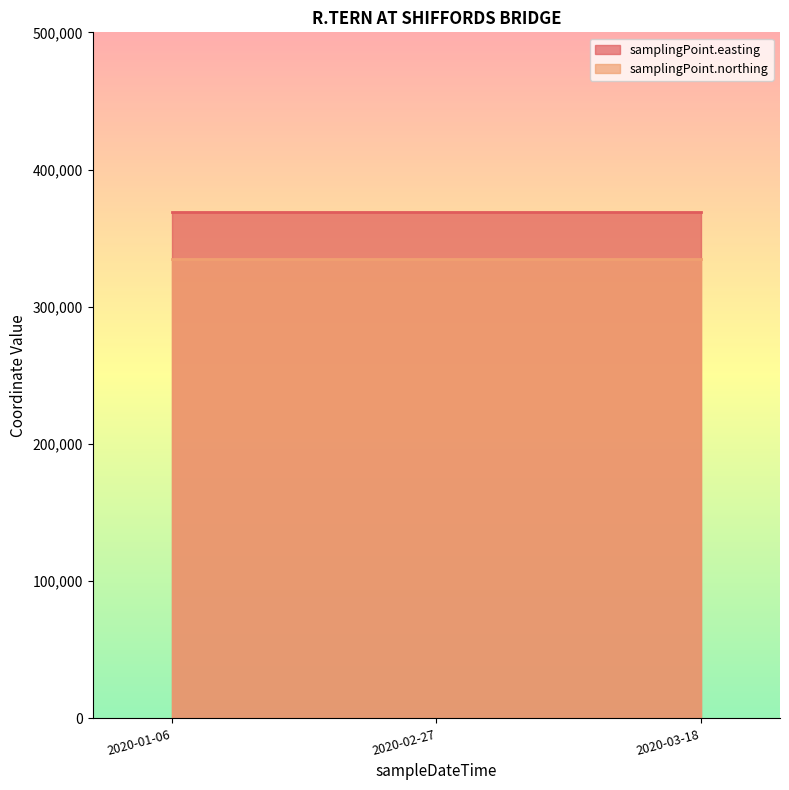

Which series has the largest range (max minus min)?

samplingPoint.easting